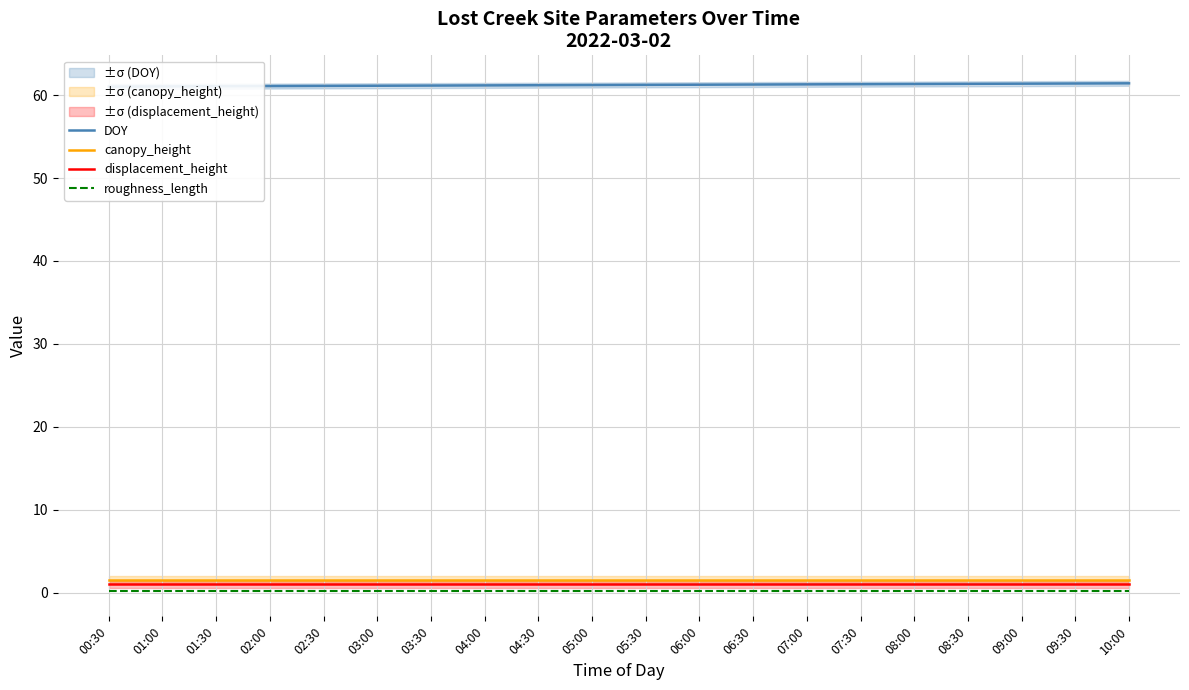

Which category has the lowest value across all series?

00:30